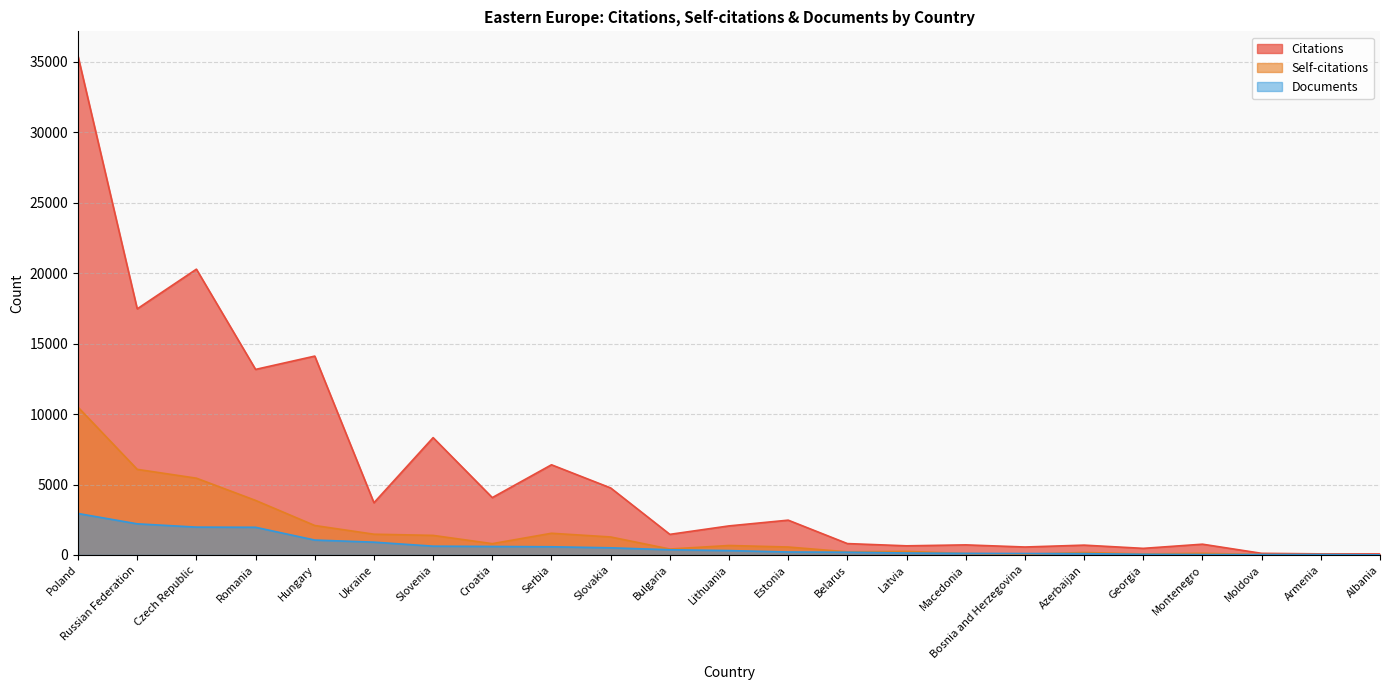

What is the difference between the highest and lowest values at Albania?

69